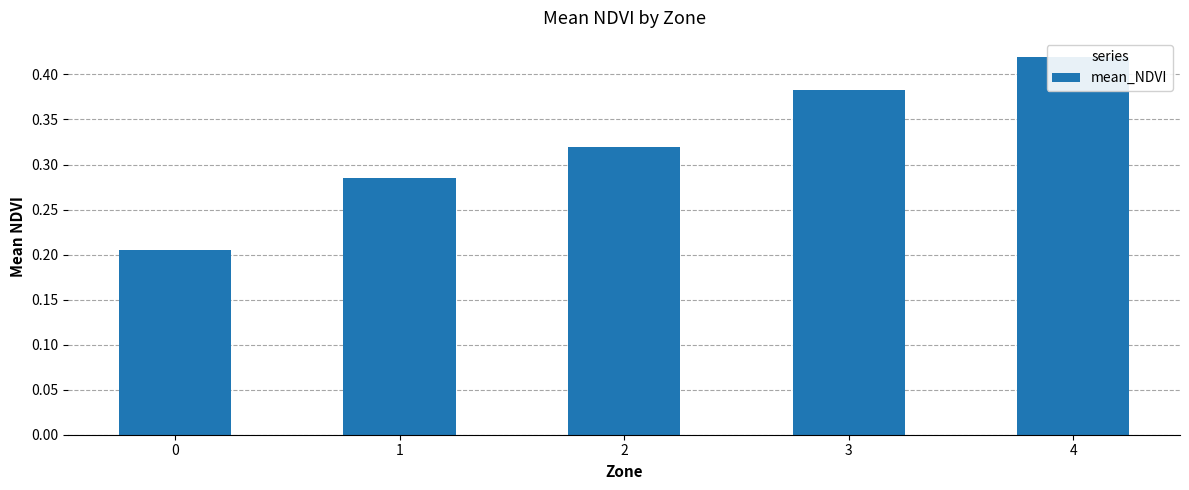

Rank the categories by value from lowest to highest.

0, 1, 2, 3, 4